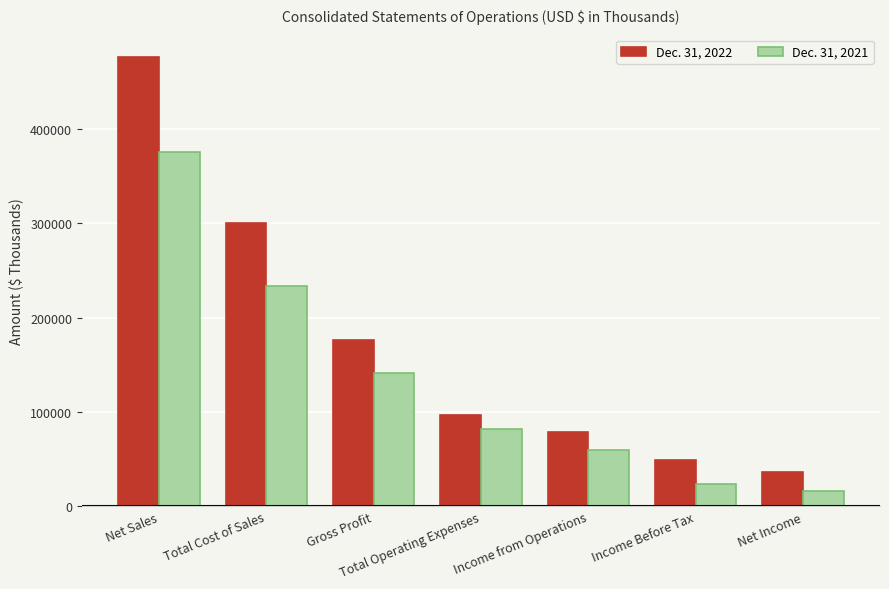

What position from the left is Gross Profit?

3